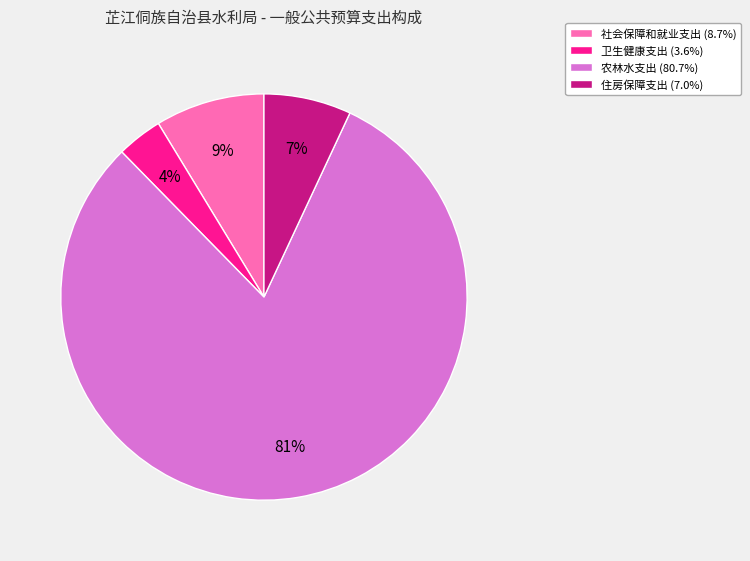

Does any single category account for the majority?

Yes